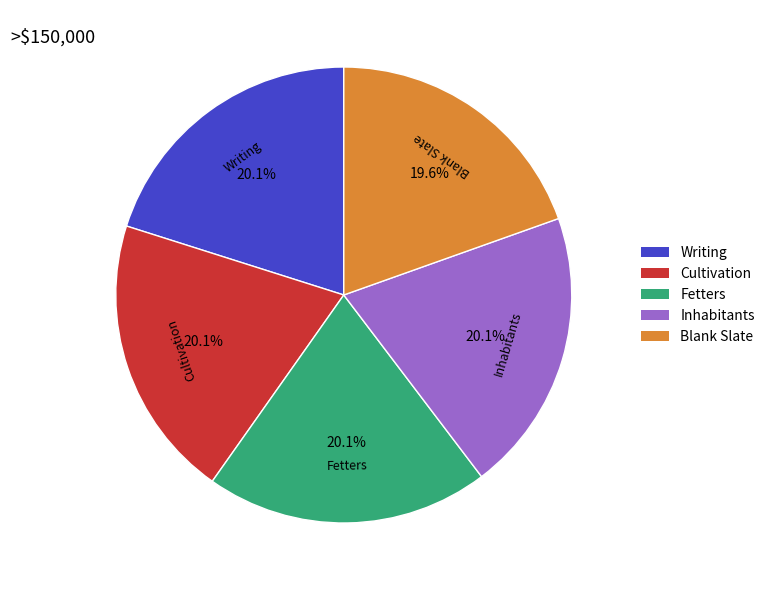

What is the ratio of the value at Inhabitants to the value at Cultivation?

1.0